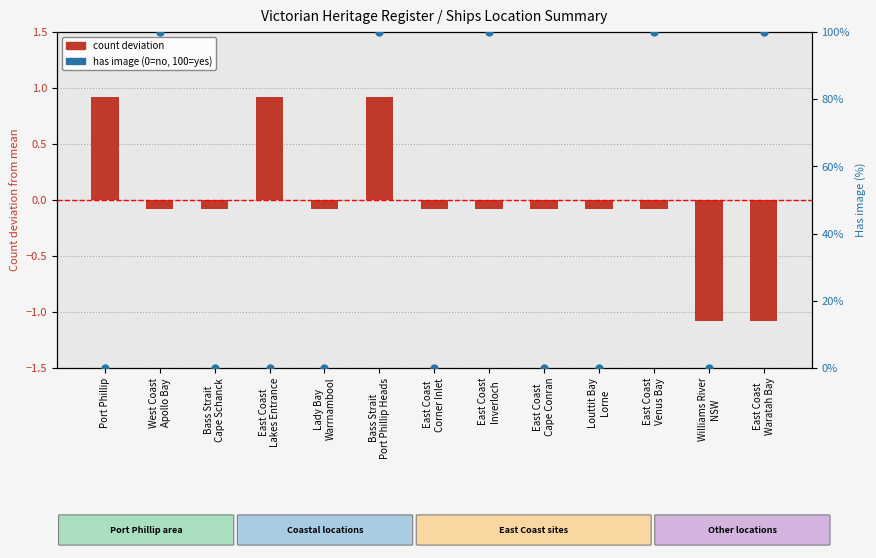

Which series contains the highest Y value?

has image (%)